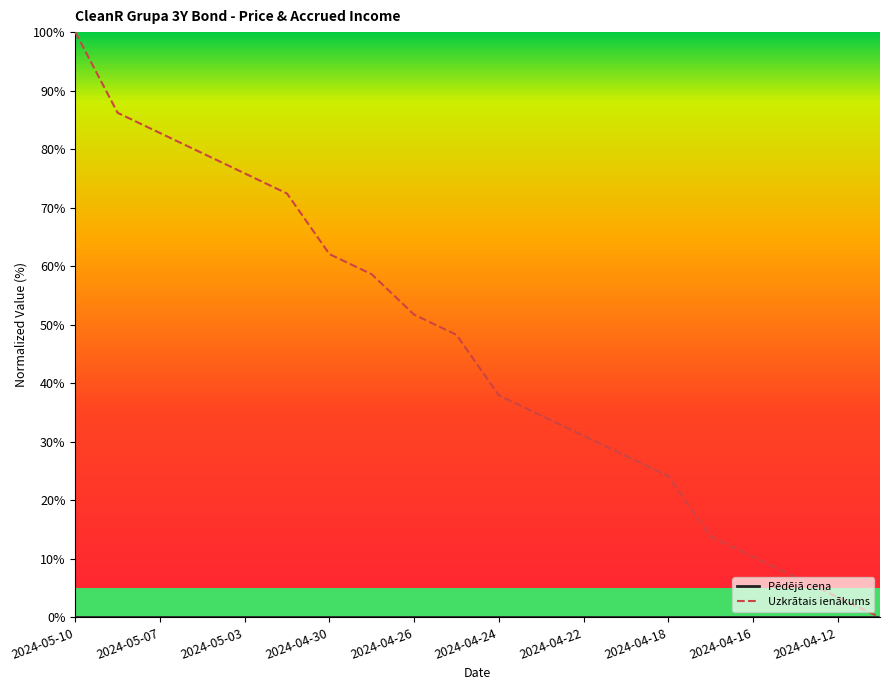

Which series has the widest spread of values?

Uzkrātais ienākums